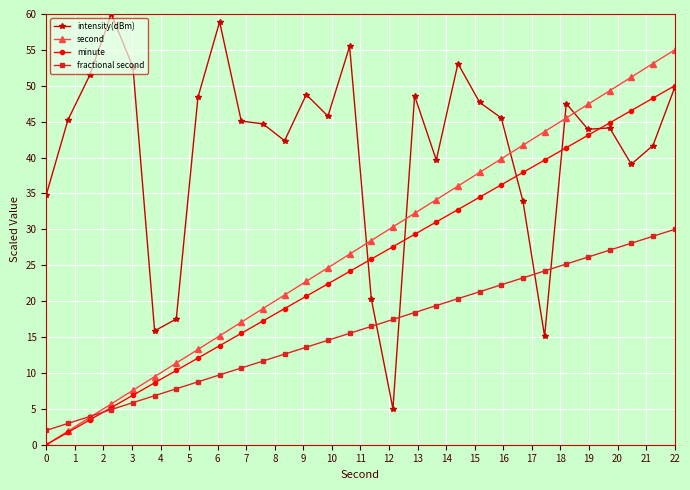

How many data points in minute are above 25?

15